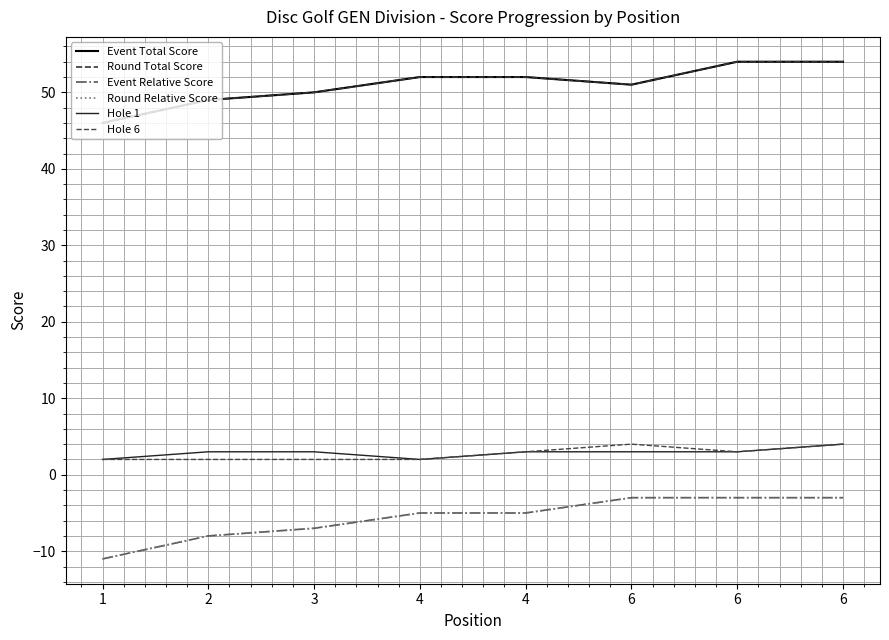

What is the approximate value of Round Total Score at 6?

51